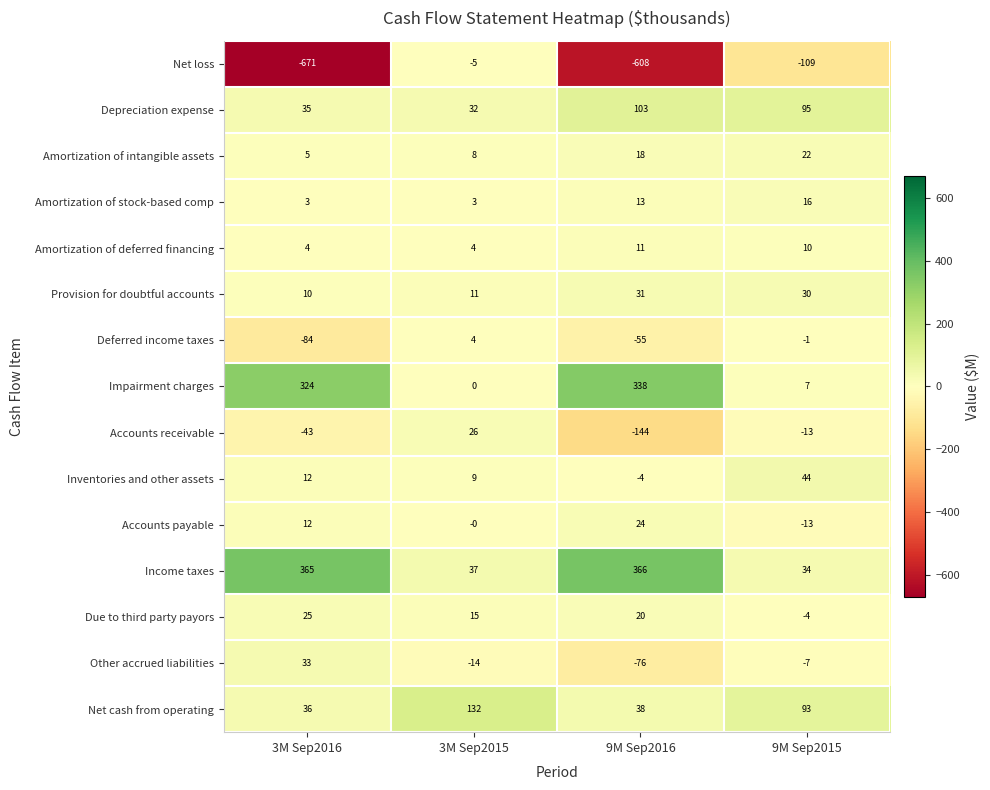

What is the difference between the Impairment charges values at 9M Sep2015 and 3M Sep2016?

317